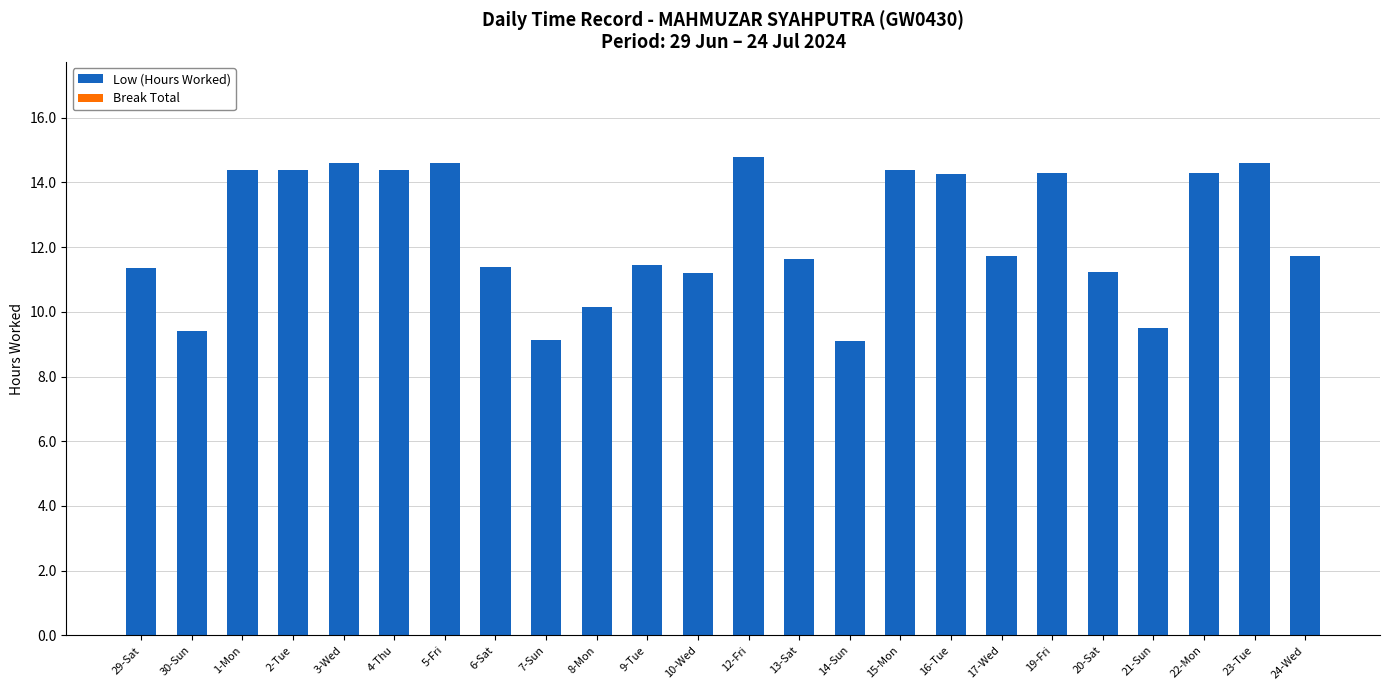

Which has a higher value, 19-Fri or 6-Sat?

19-Fri